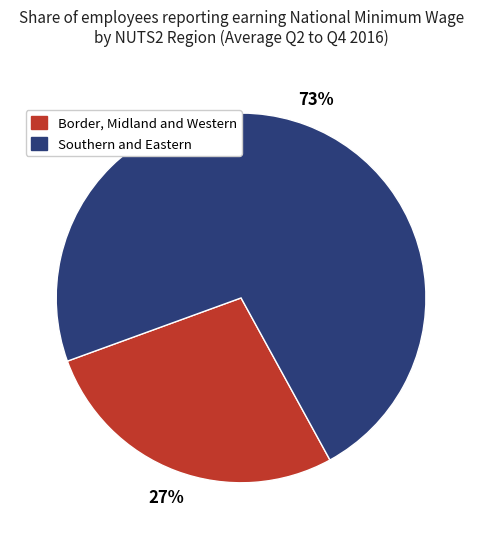

To the nearest percent, what is the combined percentage of Border, Midland and Western and Southern and Eastern?

100%